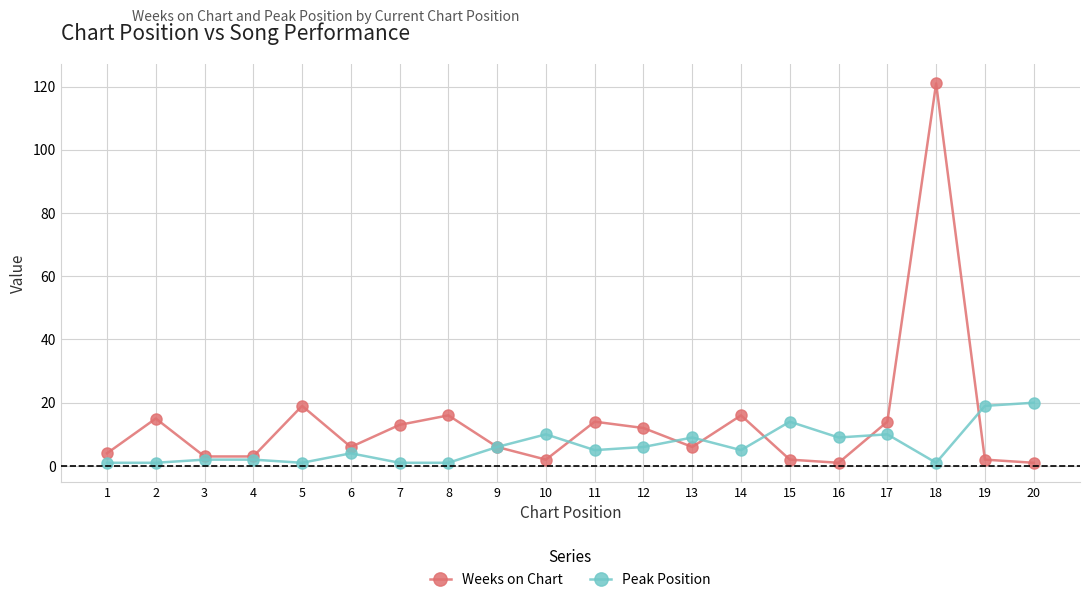

Is the value of Weeks on Chart at 2 greater than the value of Peak Position at 12?

Yes